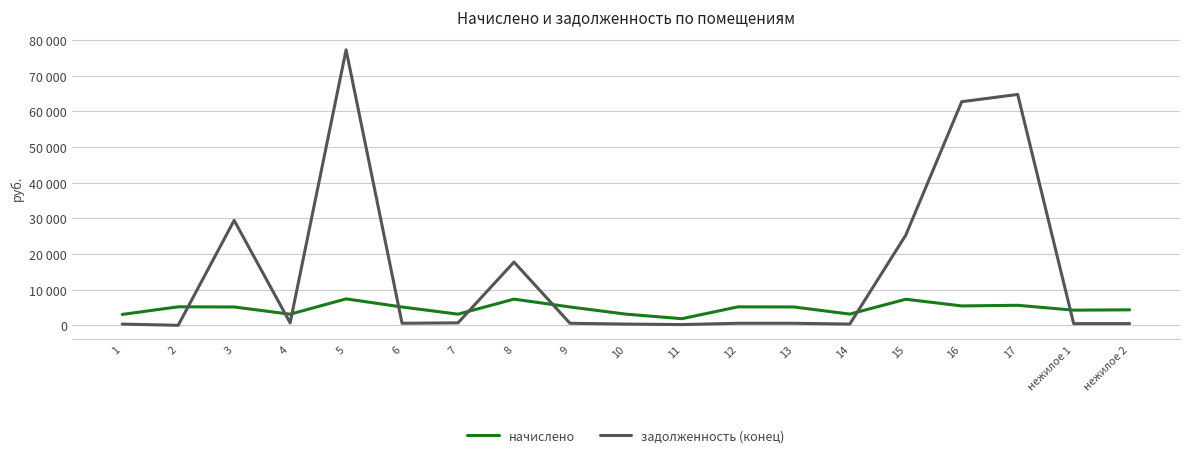

Is this an area chart (filled region under the line)?

No